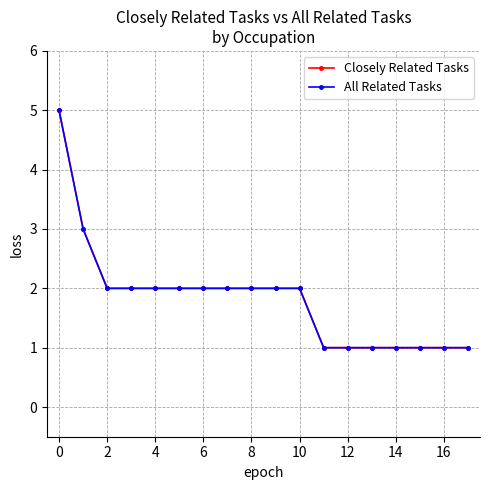

What is the difference between the second highest and minimum values in the Closely Related Tasks series?

2